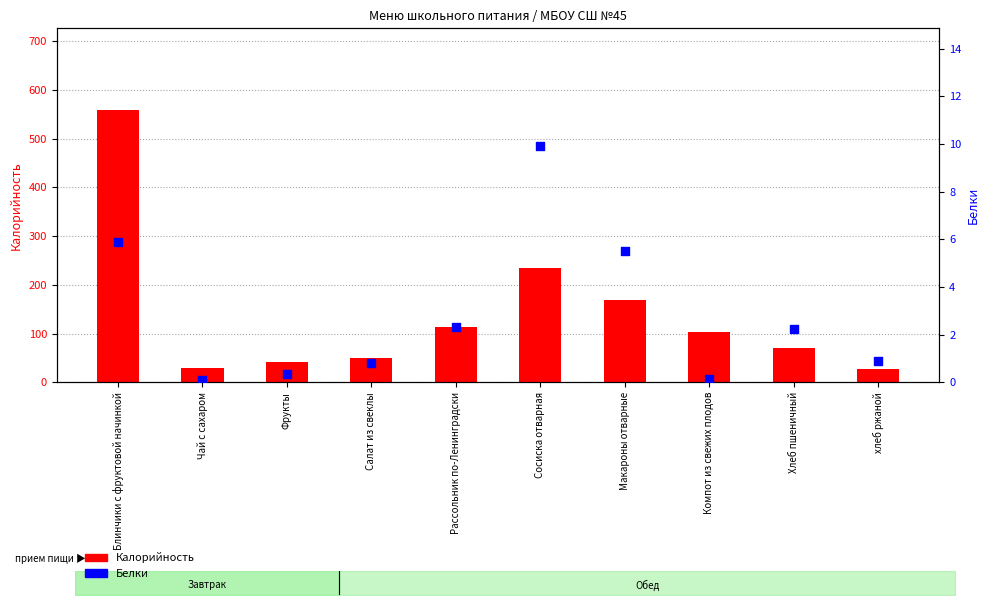

At how many categories does at least one series exceed 454?

1